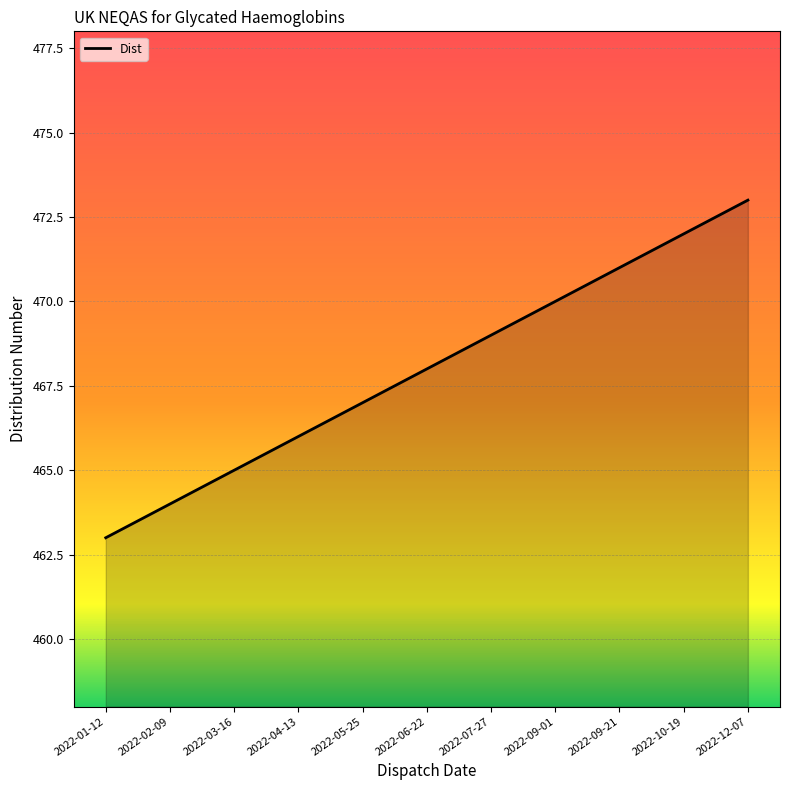

Is it true that the value at 2022-04-13 is 466?

True